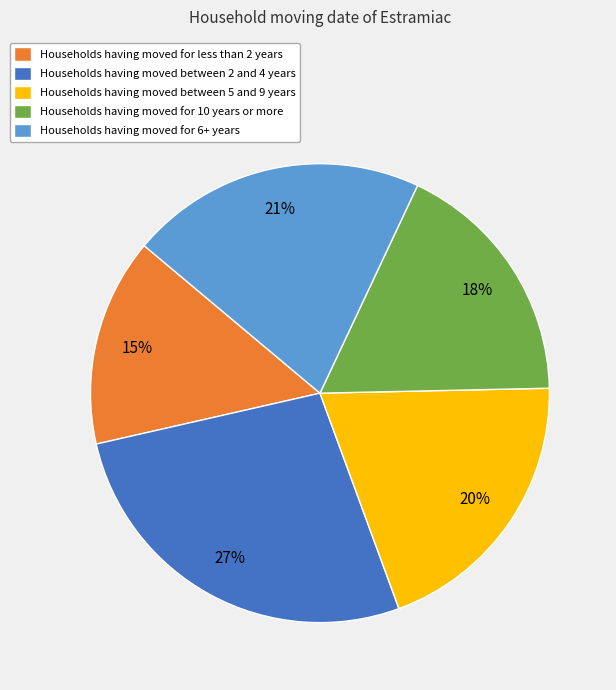

Which category has the biggest portion of the pie?

Households having moved between 2 and 4 years